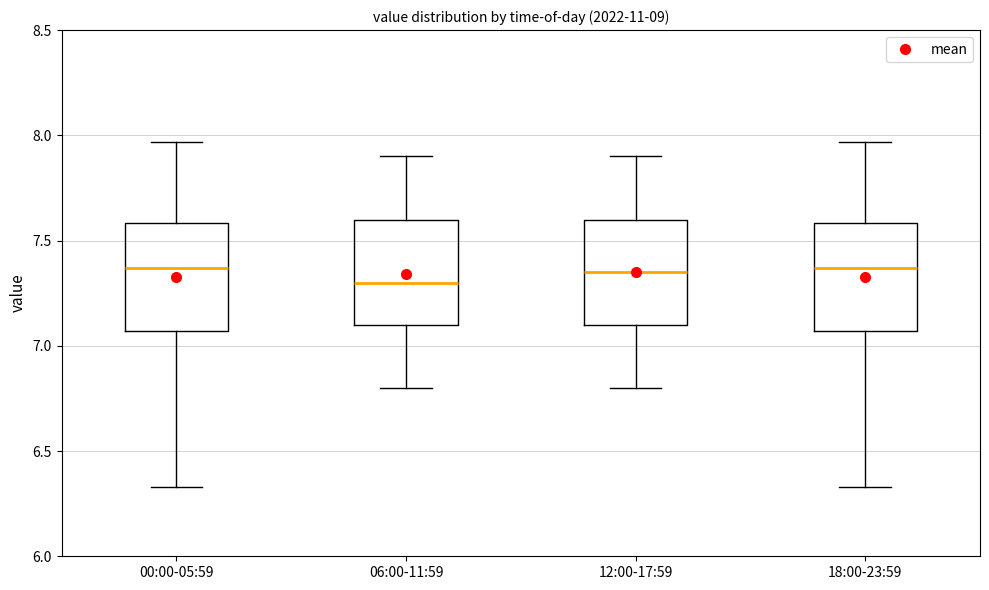

Where does the lower whisker of the box for 06:00-11:59 end on the y-axis? The values are not printed on the chart, so give them approximately, as read against the axis.

6.80